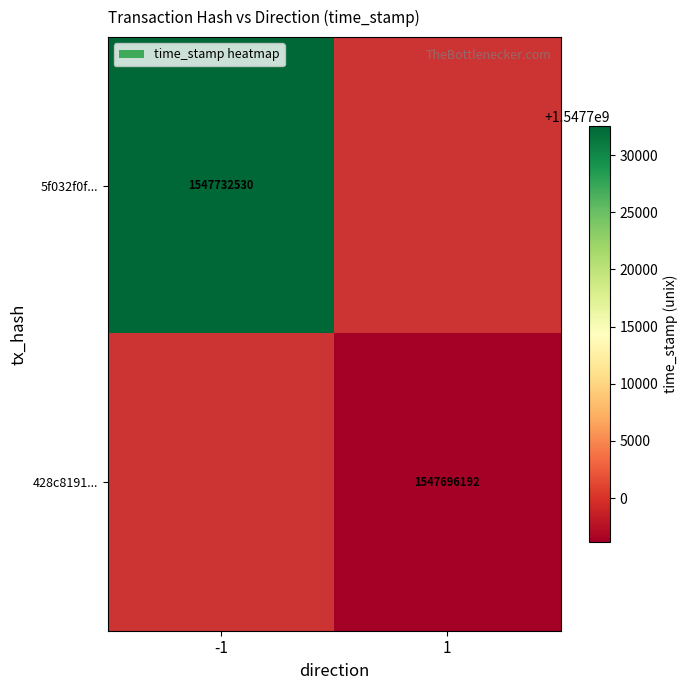

How many categories are shown in the chart?

2